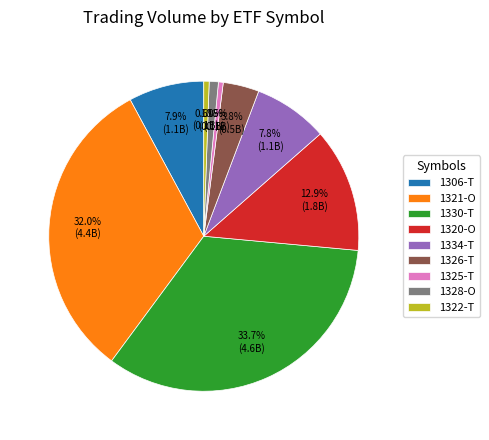

To the nearest percent, what is the average slice percentage?

11%